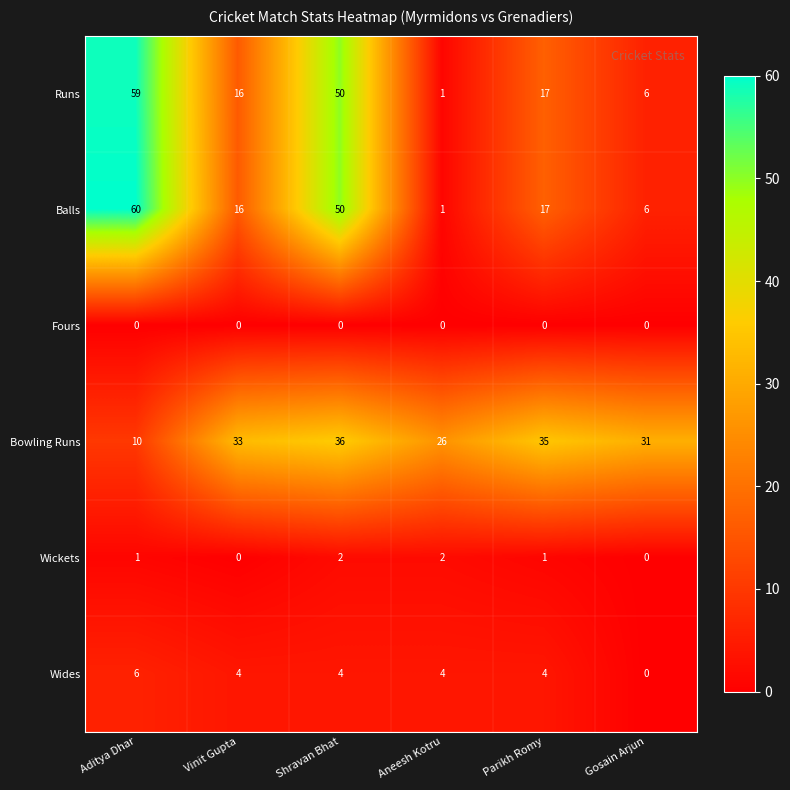

Rank the categories by Bowling Runs value from lowest to highest.

Aditya Dhar, Aneesh Kotru, Gosain Arjun, Vinit Gupta, Parikh Romy, Shravan Bhat